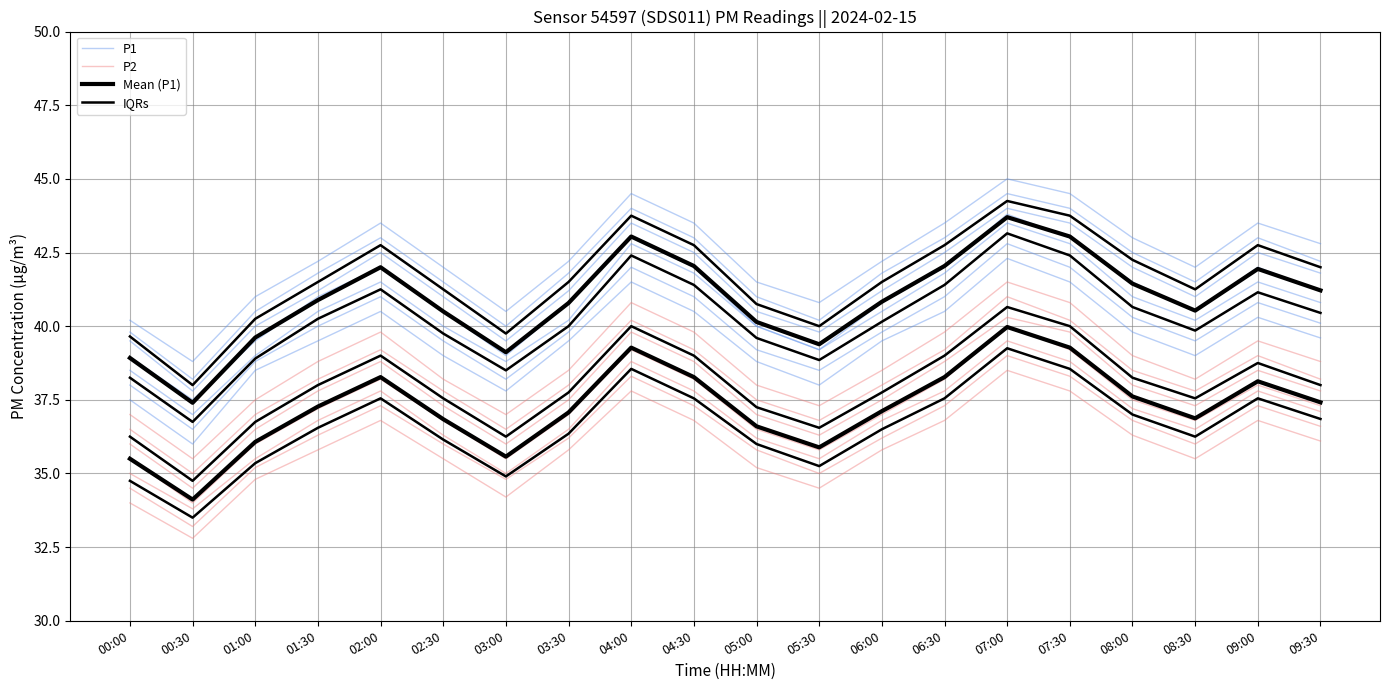

What is the label of the 16th point from the left?

07:30